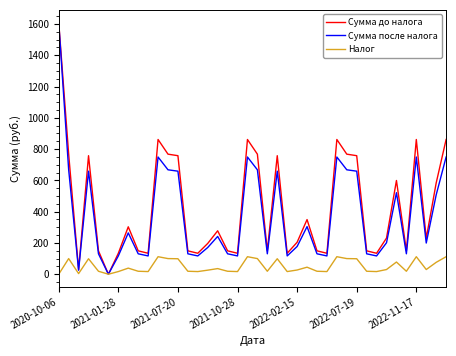

What is the highest value of the Налог series?

112.0